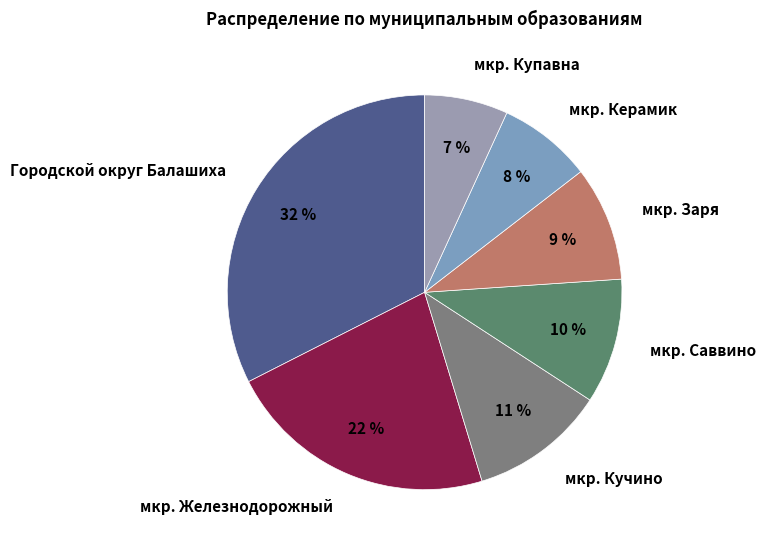

Which has a higher value, мкр. Керамик or мкр. Железнодорожный?

мкр. Железнодорожный